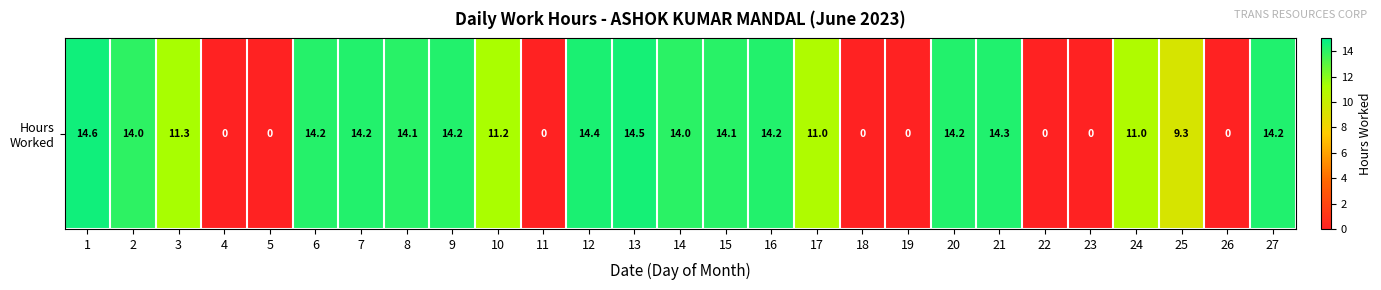

True or false: the data shows 15.0 at 17.

False